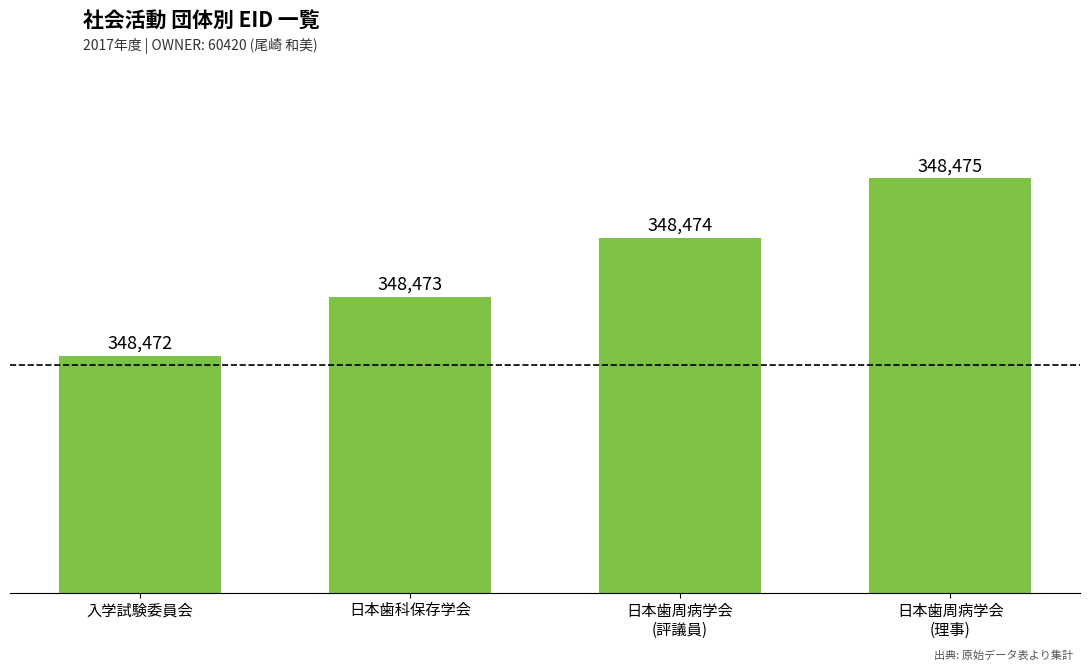

The value at 日本歯周病学会
(評議員) is 348474. True or false?

True